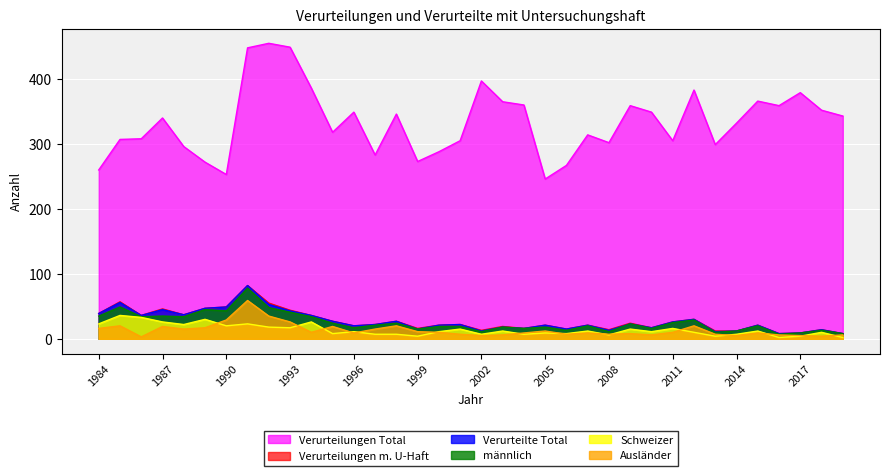

Which label corresponds to the smallest value in the chart?

2016